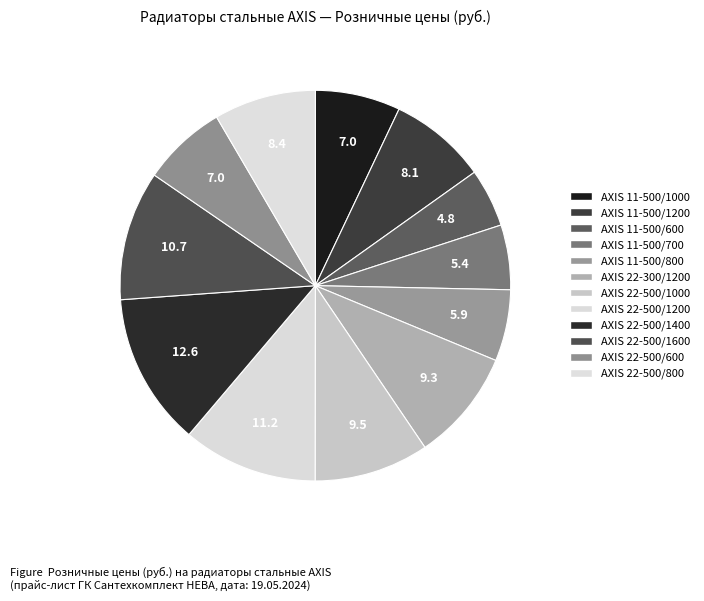

How many segments does this pie chart have?

12